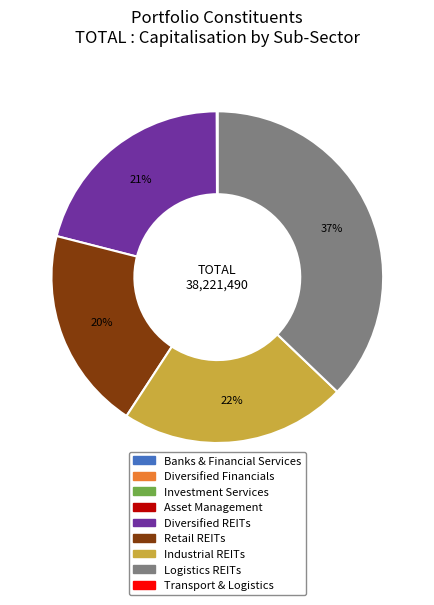

Is there a majority slice in this chart?

No